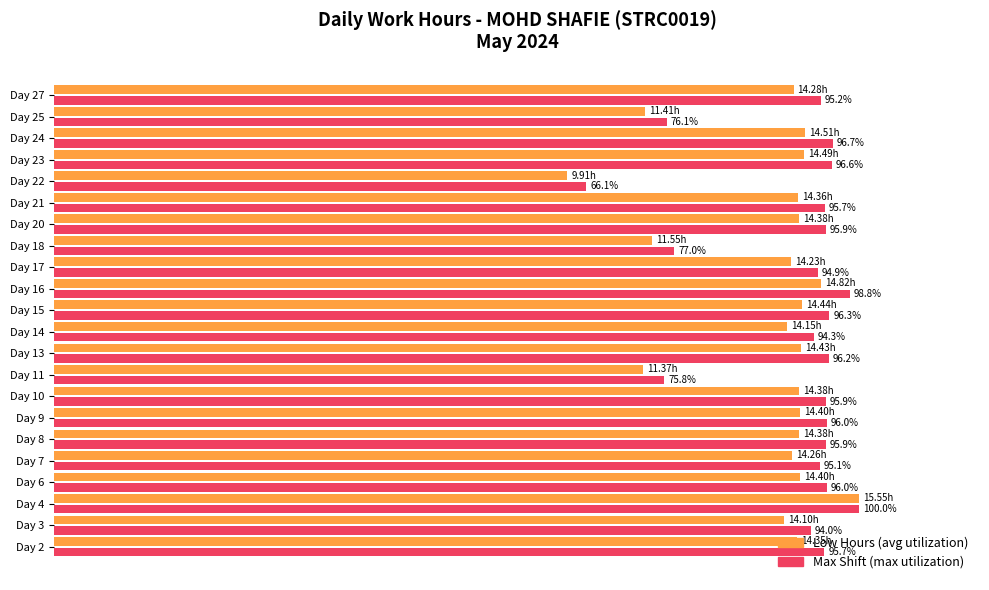

At which category is the sum across all series the highest?

Day 4